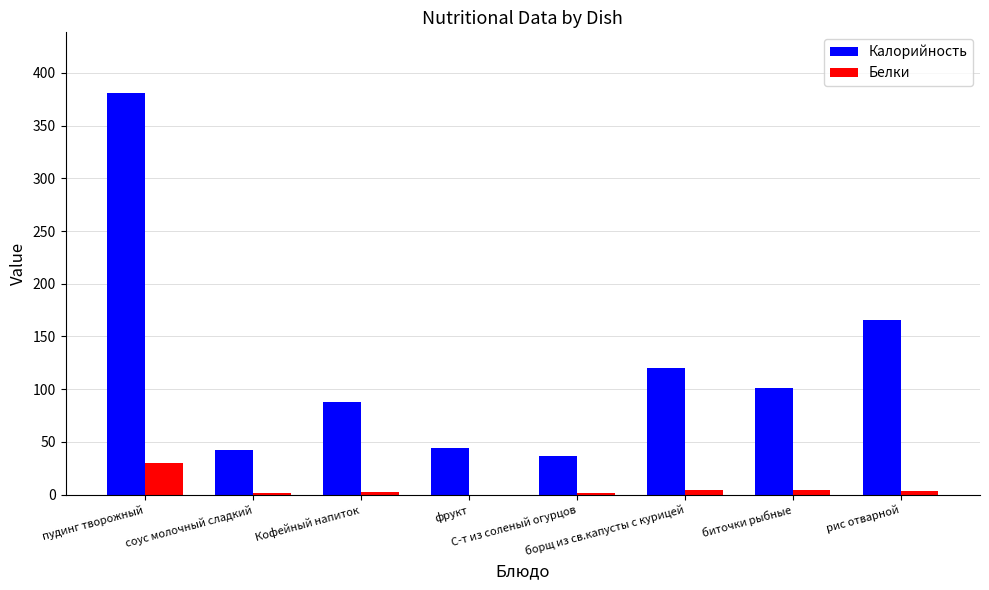

What is the sum of all Белки values?

45.1